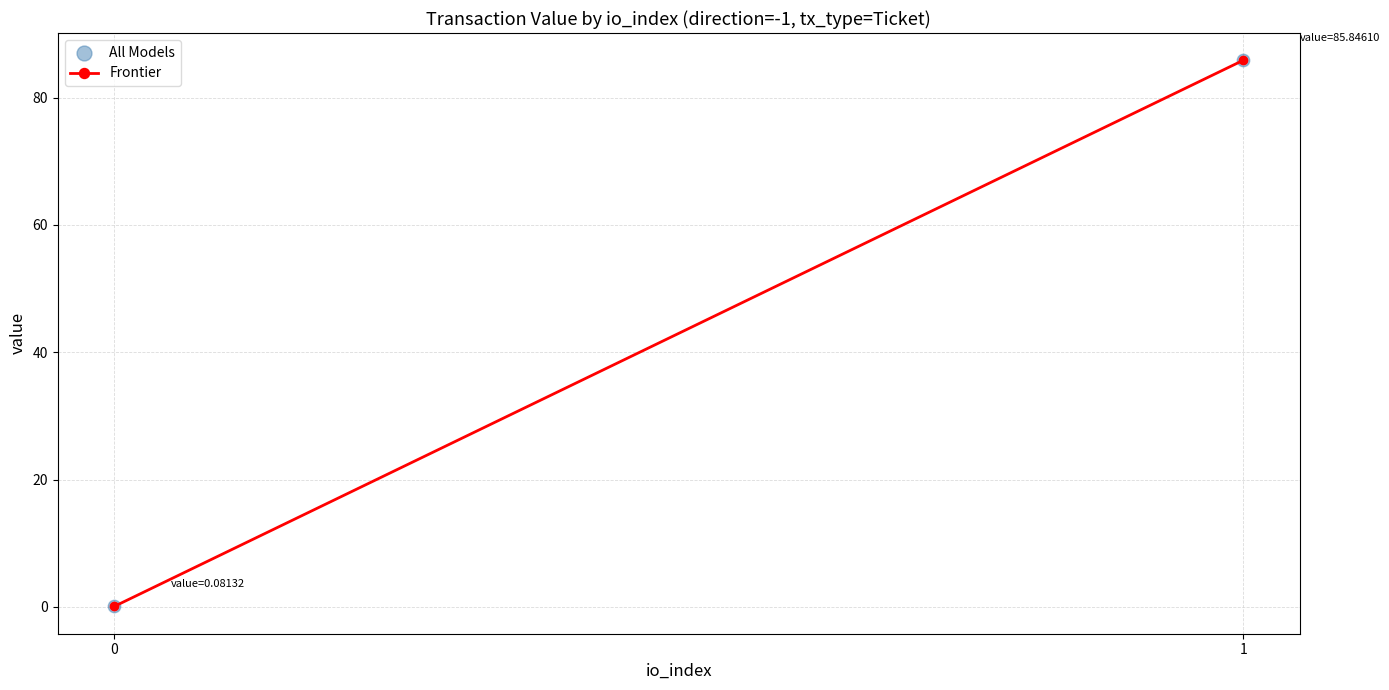

What is the average Y value?

43.0